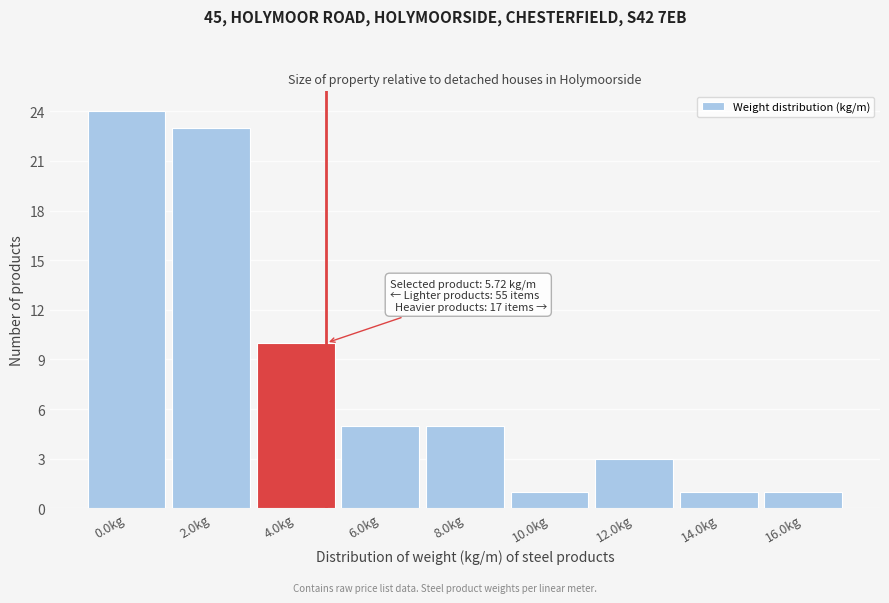

Reading right to left, what are all the values shown in this chart?

1	1	3	1	5	5	10	23	24